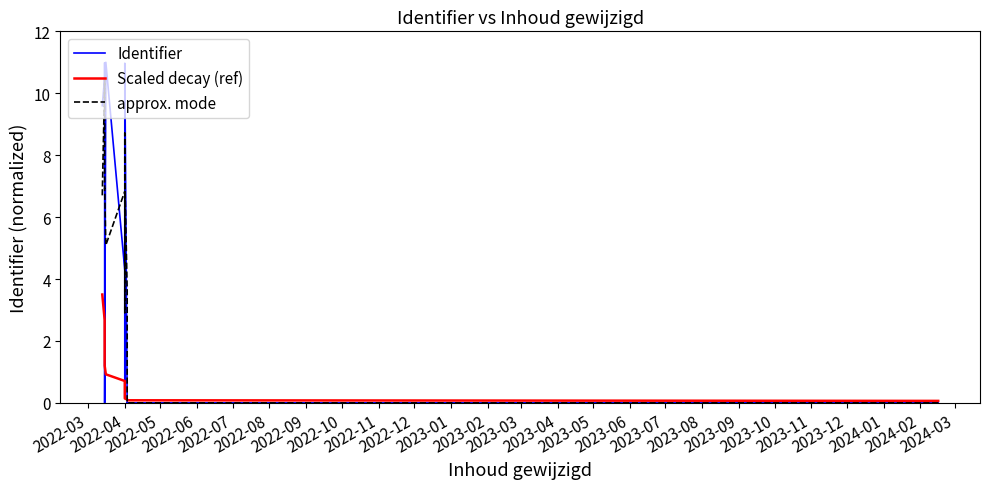

True or false: Identifier and approx. mode intersect in this chart.

True